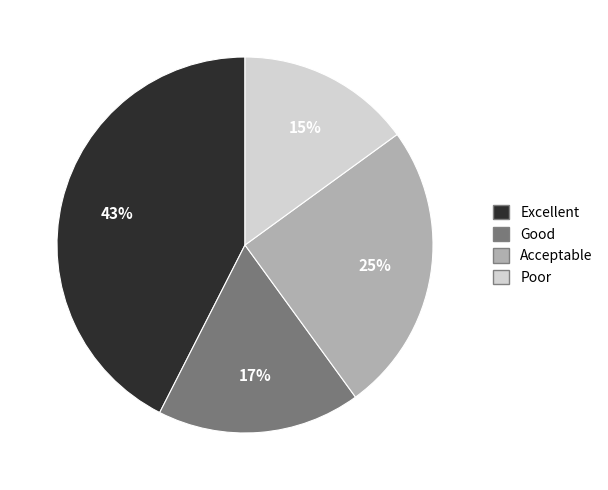

Between Excellent and Acceptable, which is larger?

Excellent